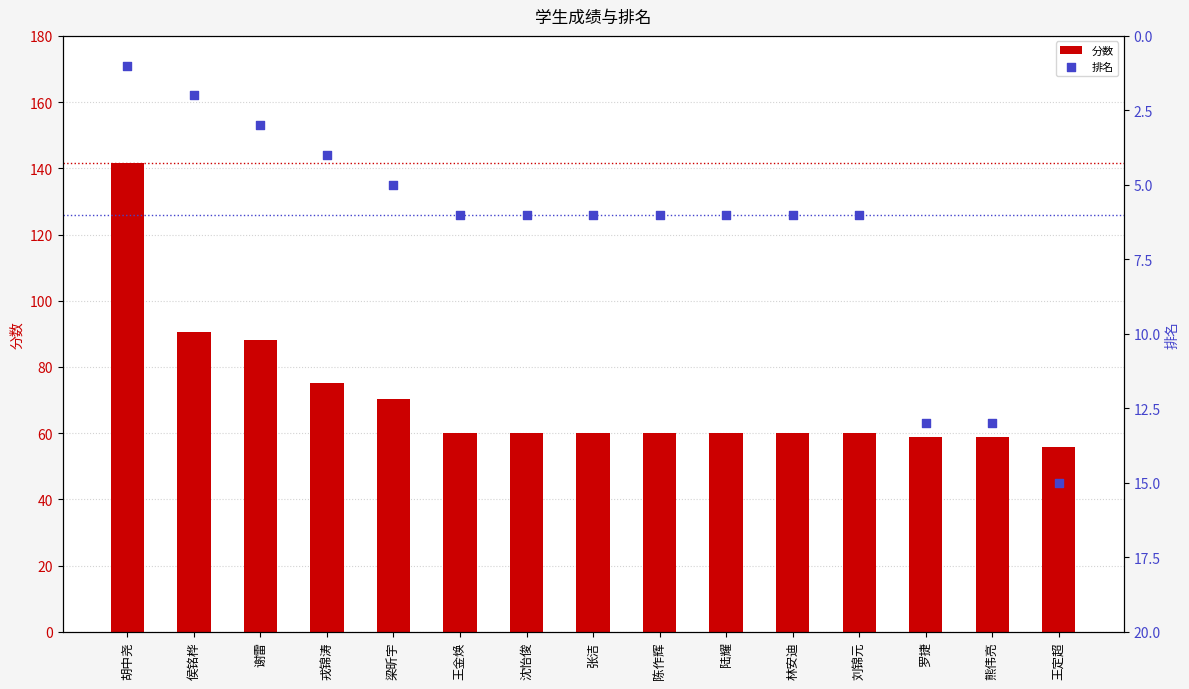

What is the total value across all series at 王定超?

70.8